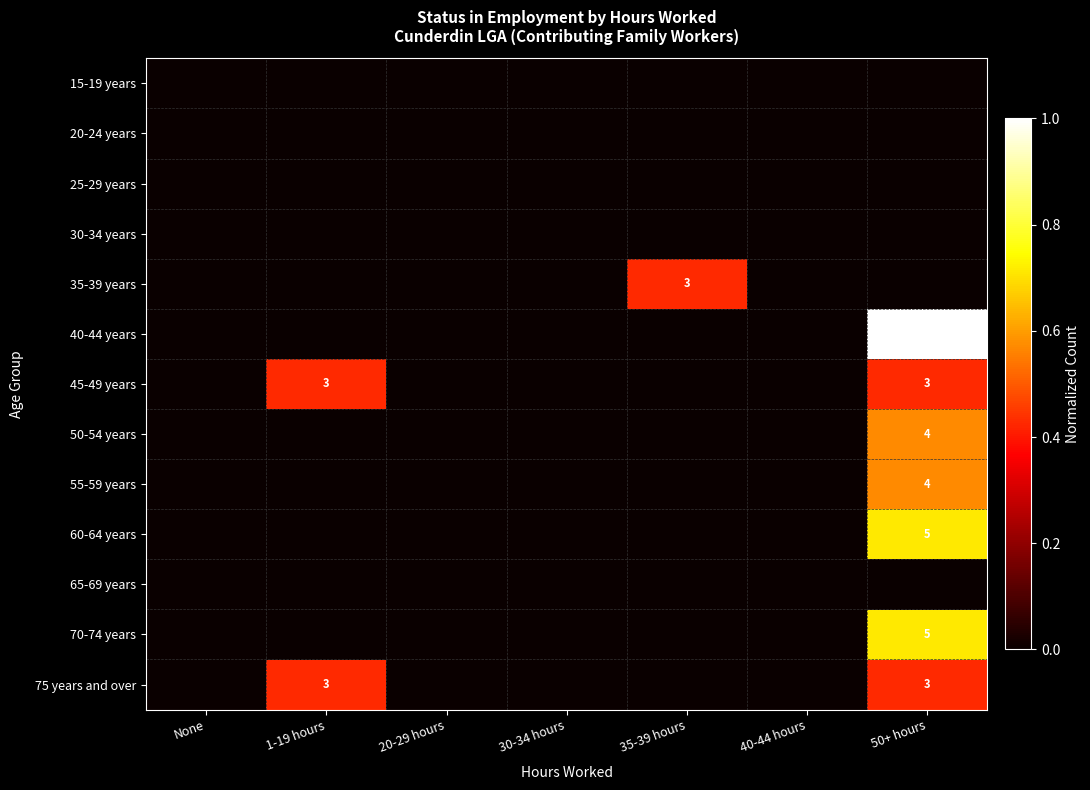

The value of 75 years and over at 50+ hours is 3. True or false?

True